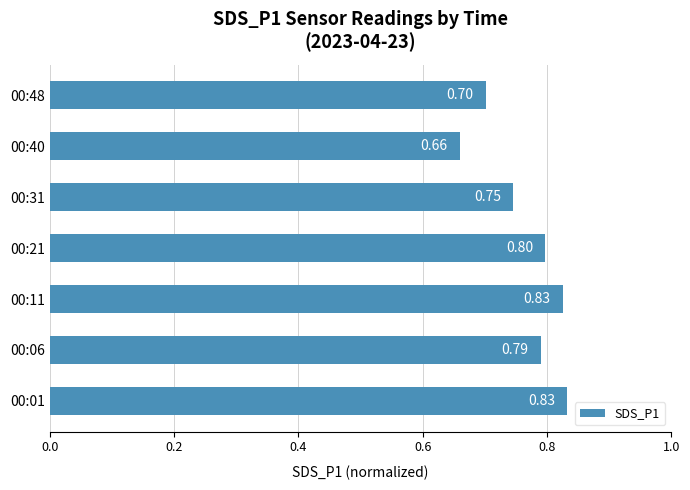

Are the bars horizontal?

Yes